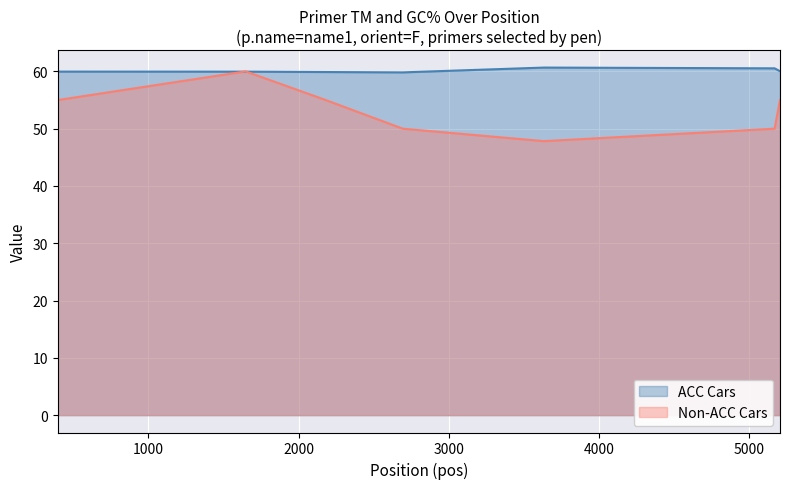

Which category has the highest value in the Non-ACC Cars series?

1647